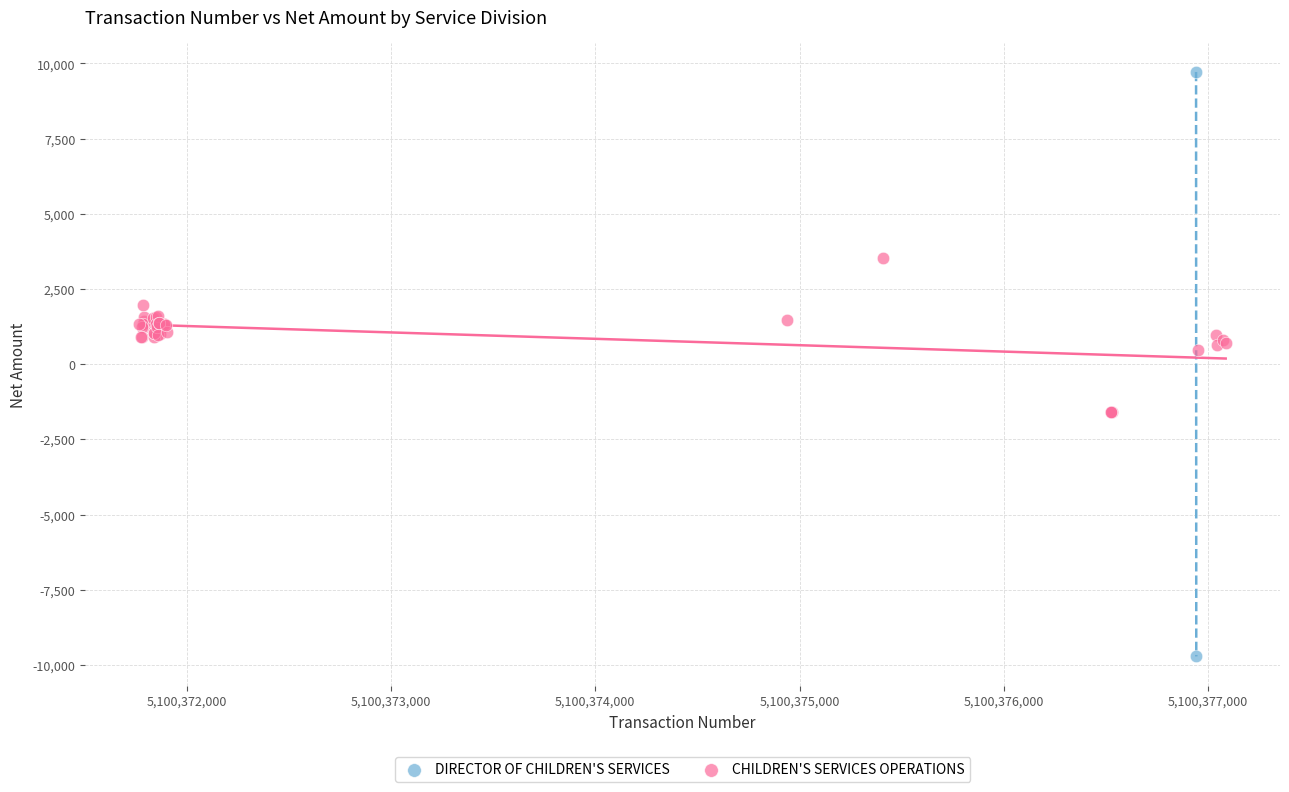

What are all the series names shown in the legend?

DIRECTOR OF CHILDREN'S SERVICES, CHILDREN'S SERVICES OPERATIONS